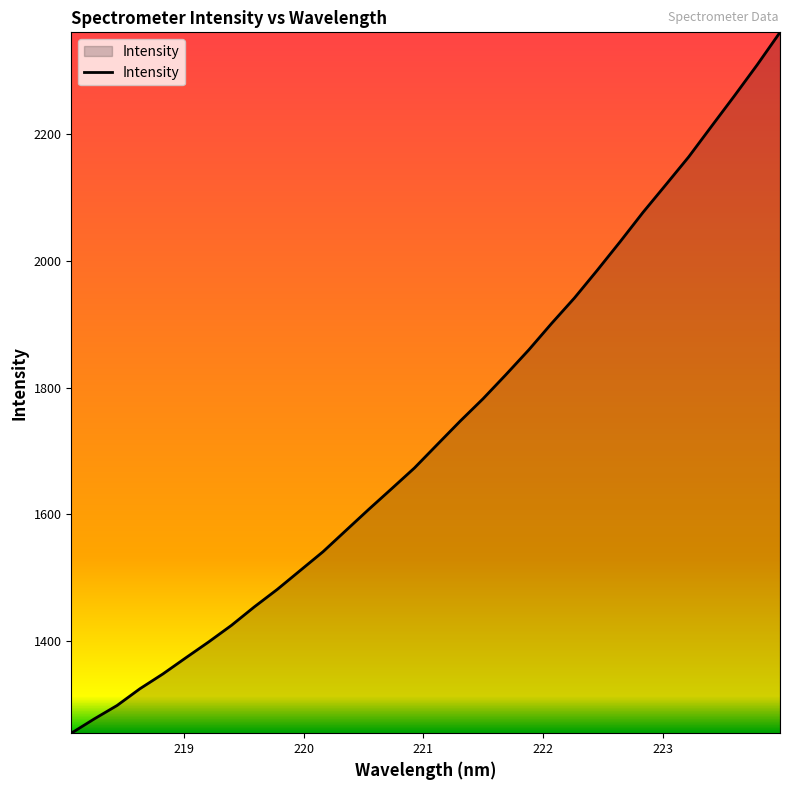

Count the number of values greater than 1710.

16